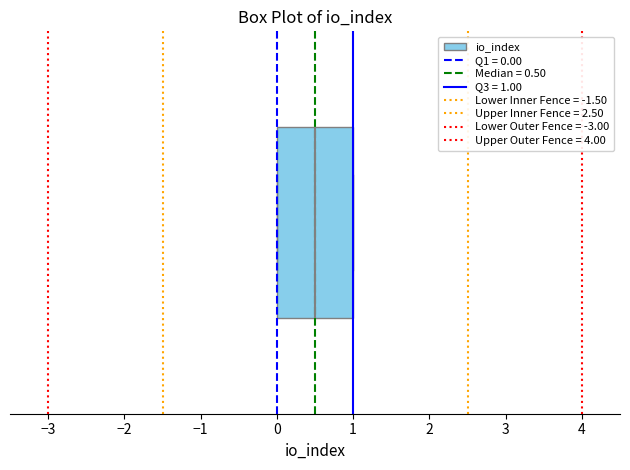

Transcribe this box plot: give where the median line is, the range the box spans, and where the two whiskers end, as read against the x-axis. The values are not printed on the chart, so give them approximately, as read against the axis.

median 0.5, box 0.0 to 1.0, whiskers 0.0 to 1.0